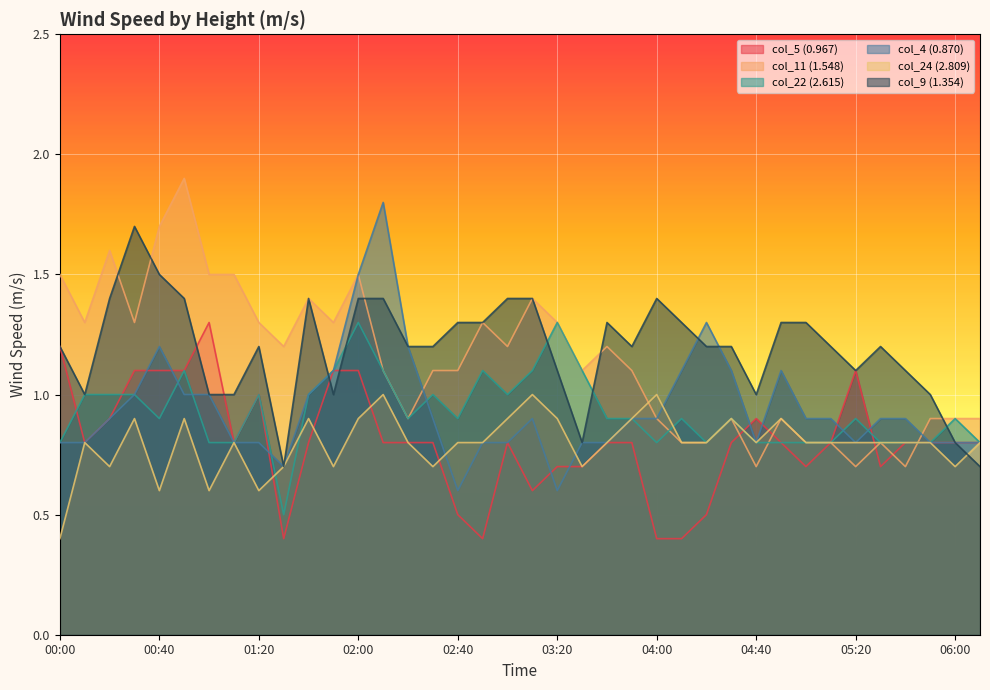

What position from the right is 02:00?

26